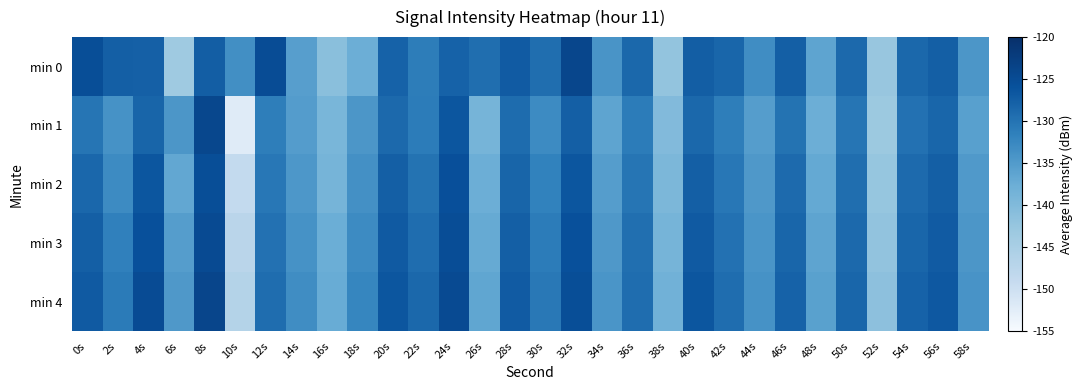

List the series in order of their peak value, lowest first.

min 2, min 3, min 1, min 0, min 4